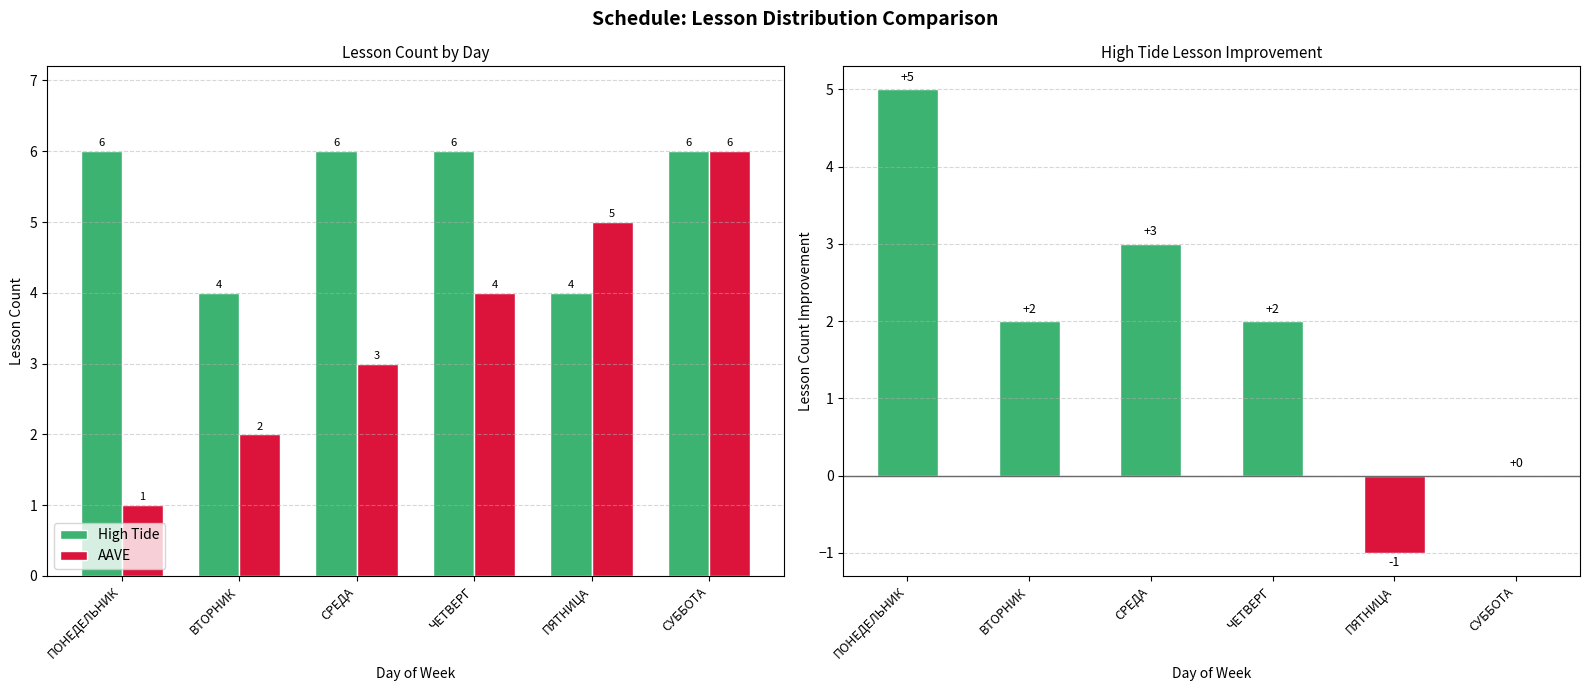

What is the label of the 3rd bar from the left?

СРЕДА